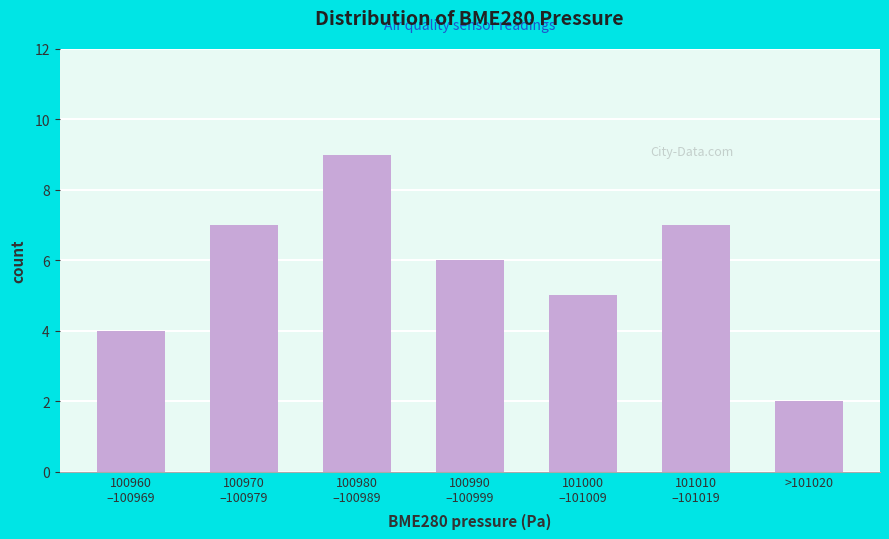

Reading left to right, transcribe all the data shown in this chart.

4	7	9	6	5	7	2